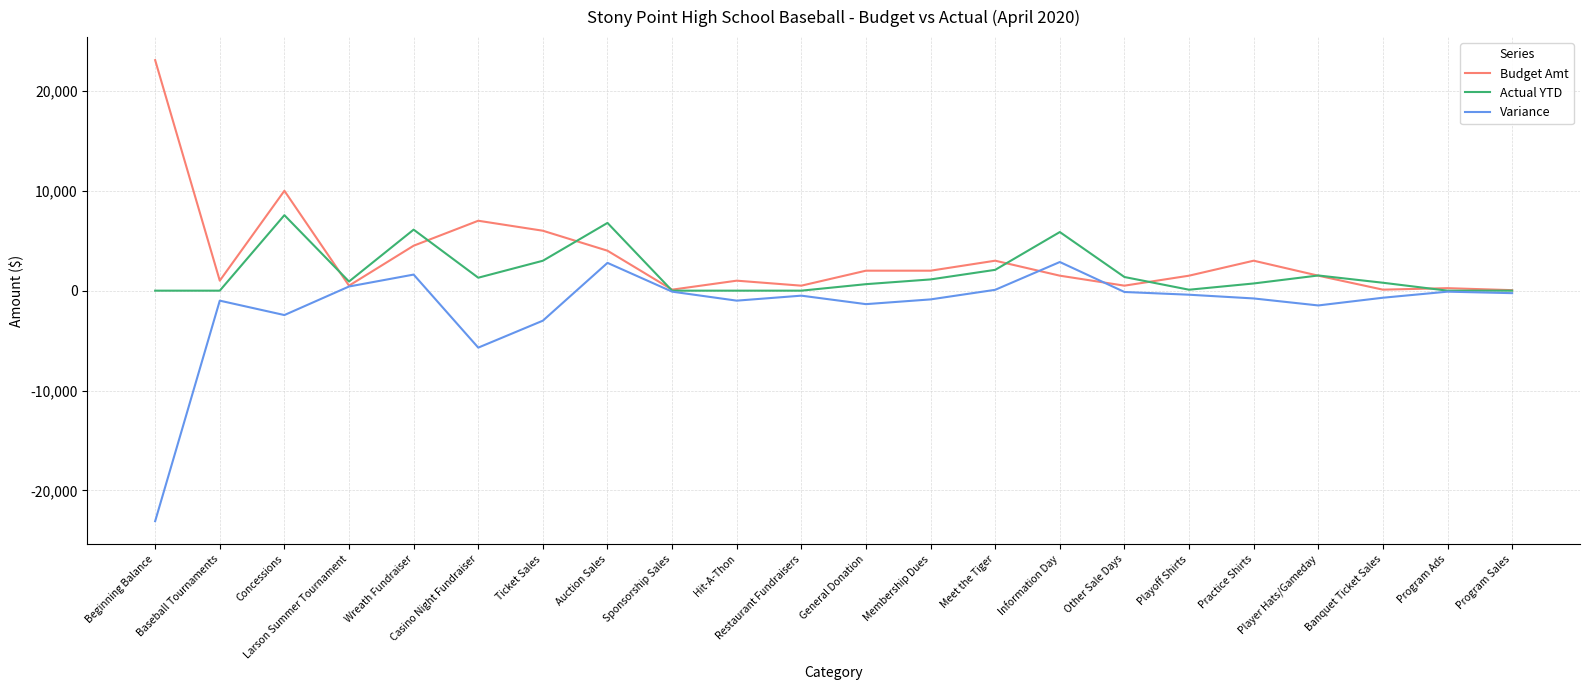

Is the value of Variance at Membership Dues greater than the value of Budget Amt at Ticket Sales?

No